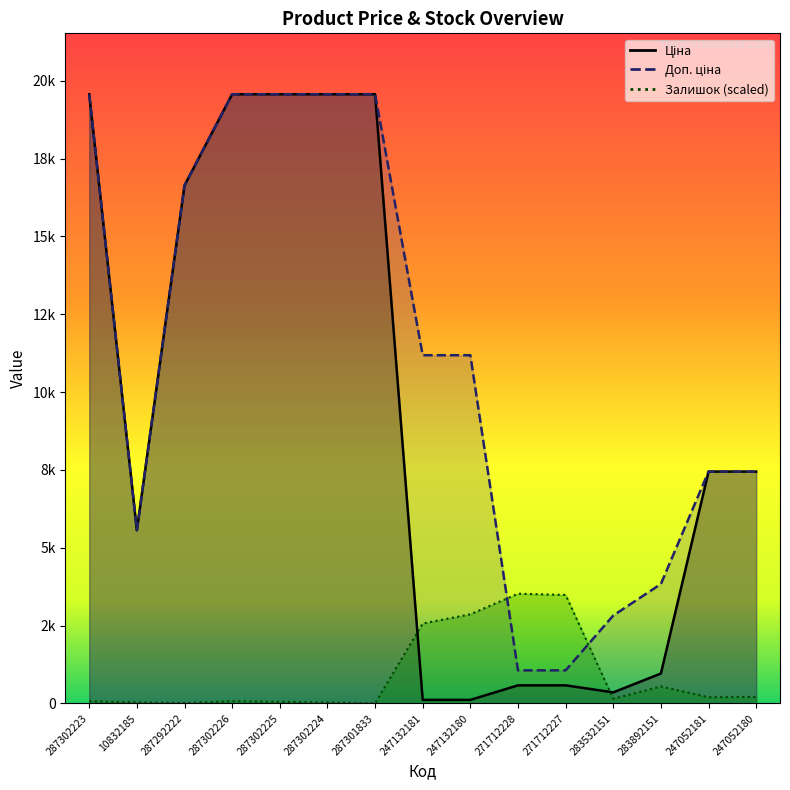

What is the total value across all series at 247132181?

13858.6